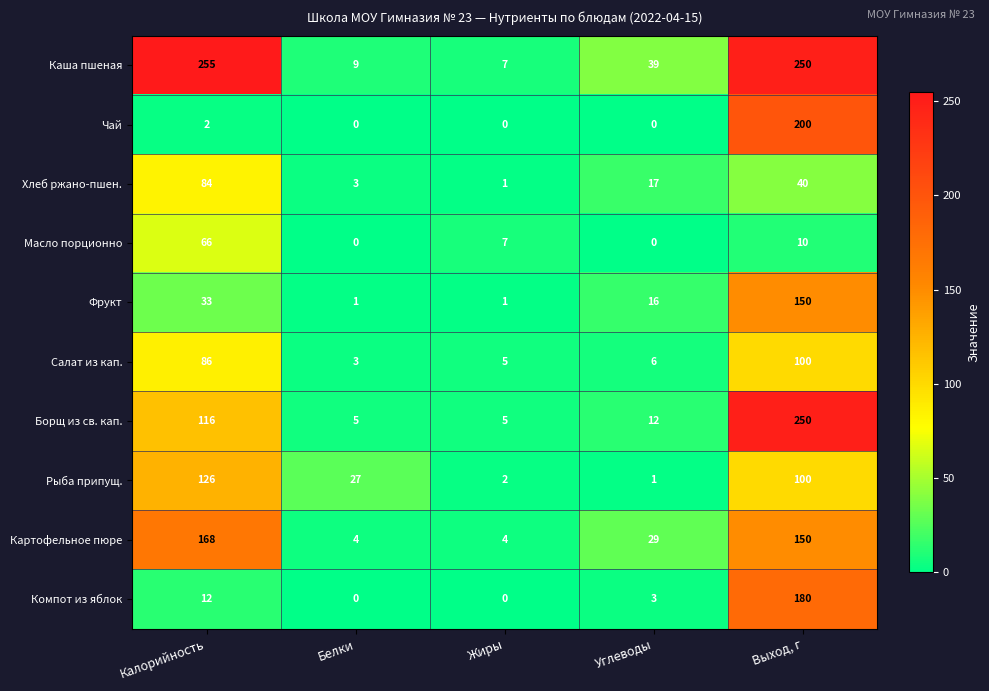

How many distinct data groups are displayed?

10